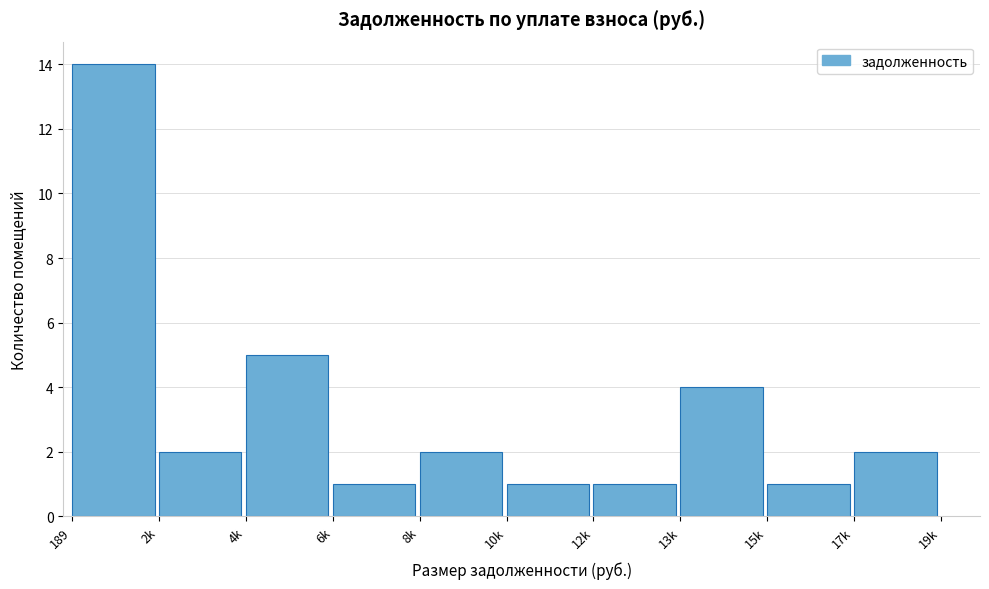

Reading left to right, transcribe all the data shown in this chart.

14	2	5	1	2	1	1	4	1	2